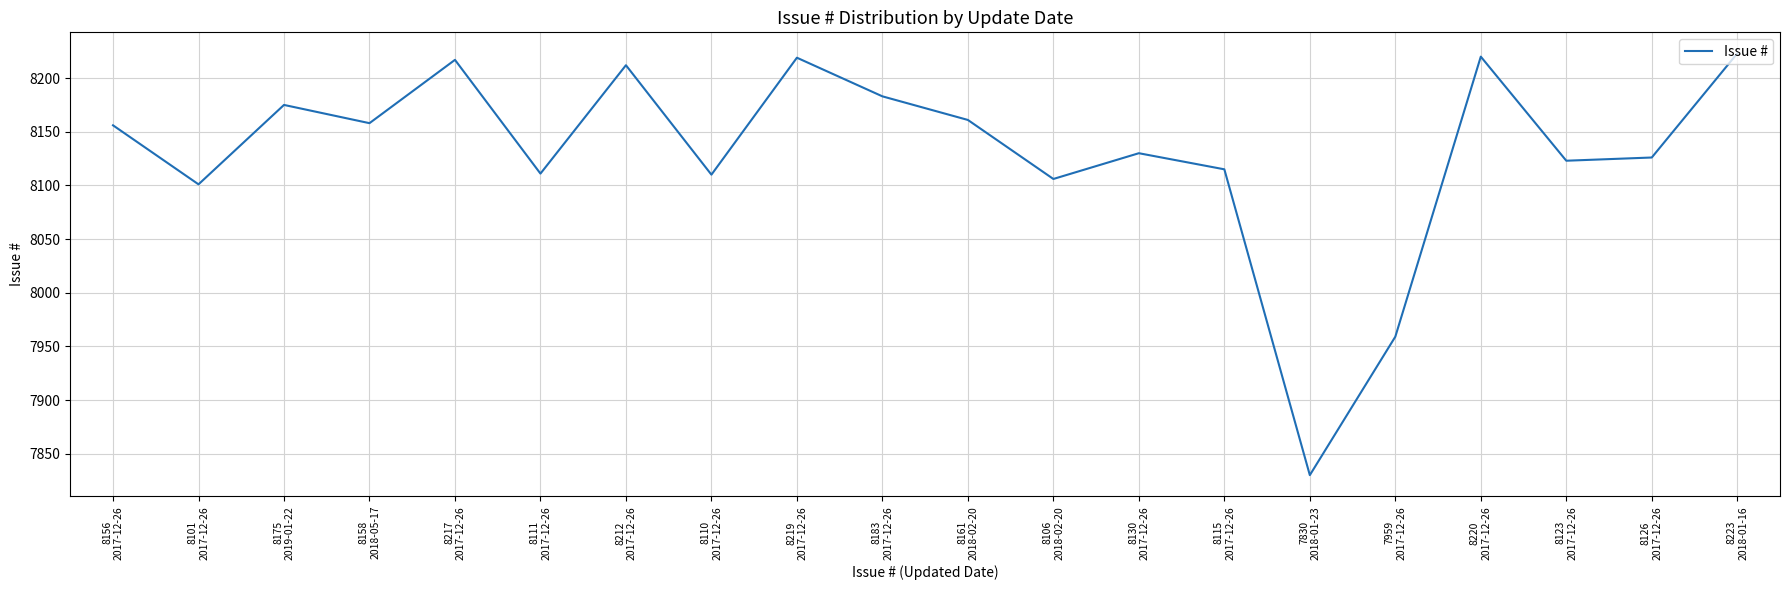

Approximately how many times larger is the value at 8212
2017-12-26 compared to 8123
2017-12-26?

1.0